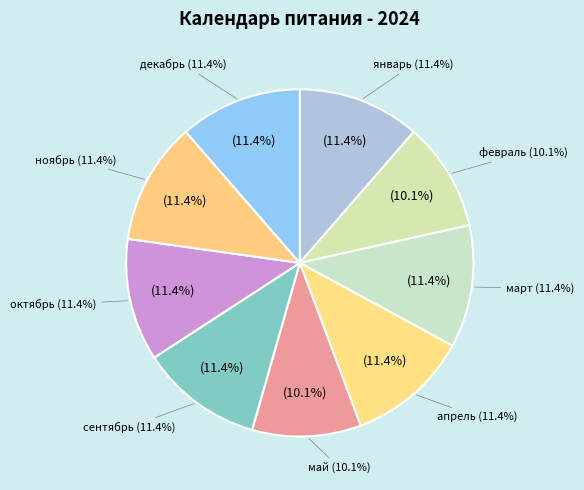

What percentage is NOT represented by декабрь?

88.6%